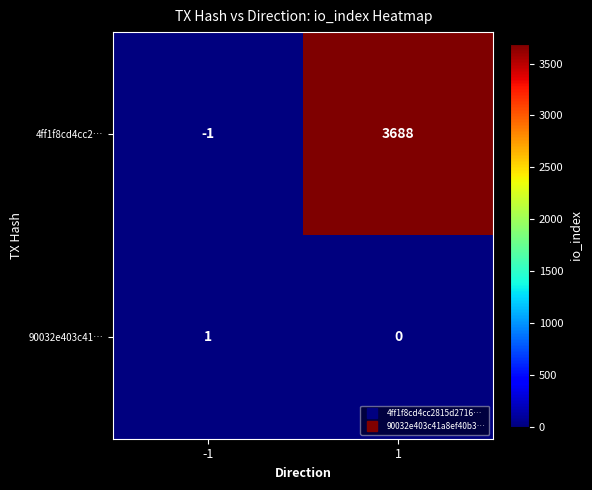

What is the approximate value of 4ff1f8cd4cc2… at 1?

3688